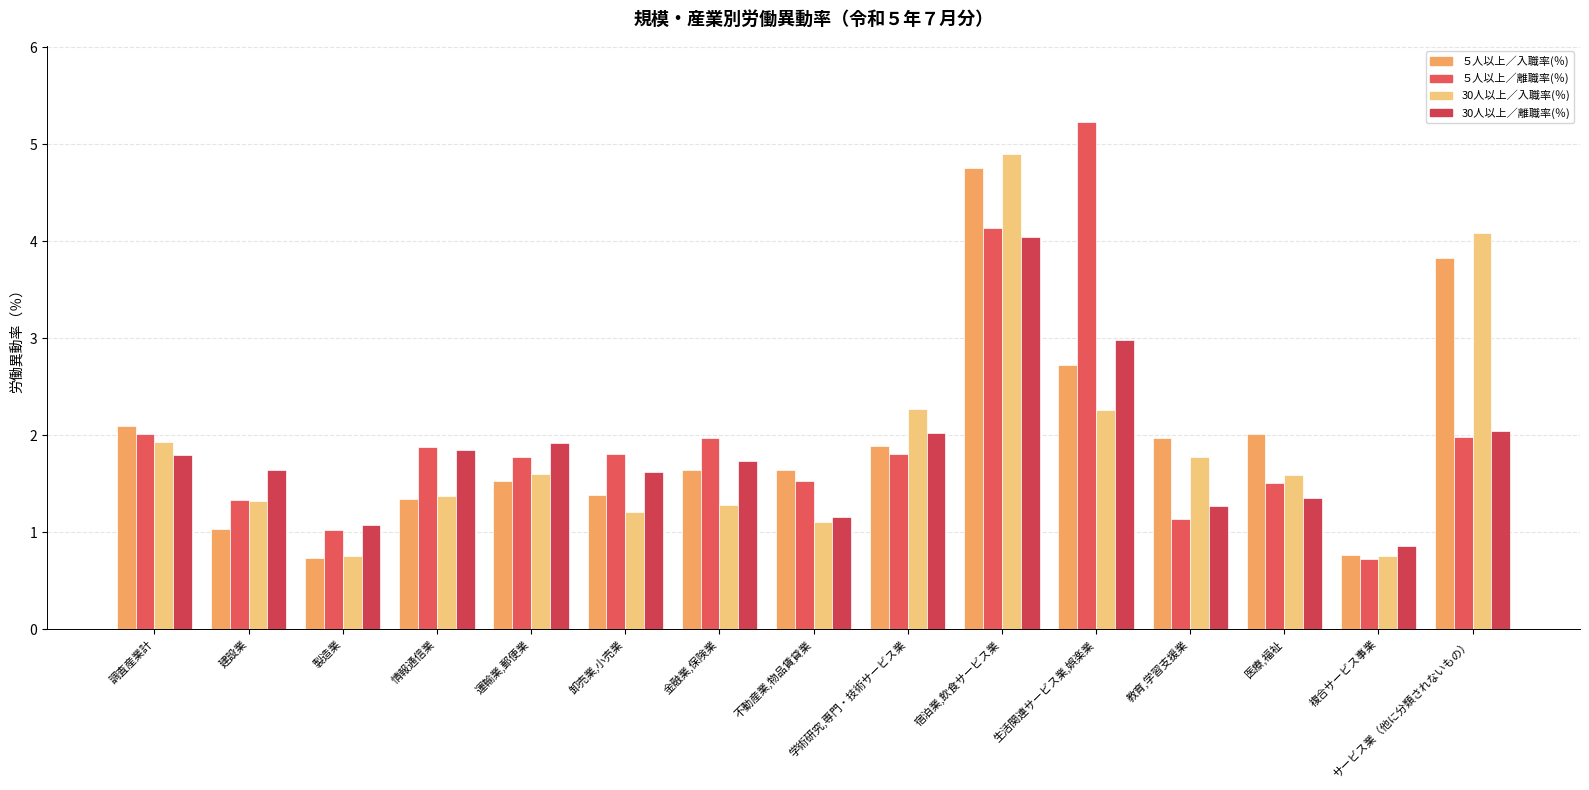

Between 情報通信業 and 教育,学習支援業, which is larger?

教育,学習支援業